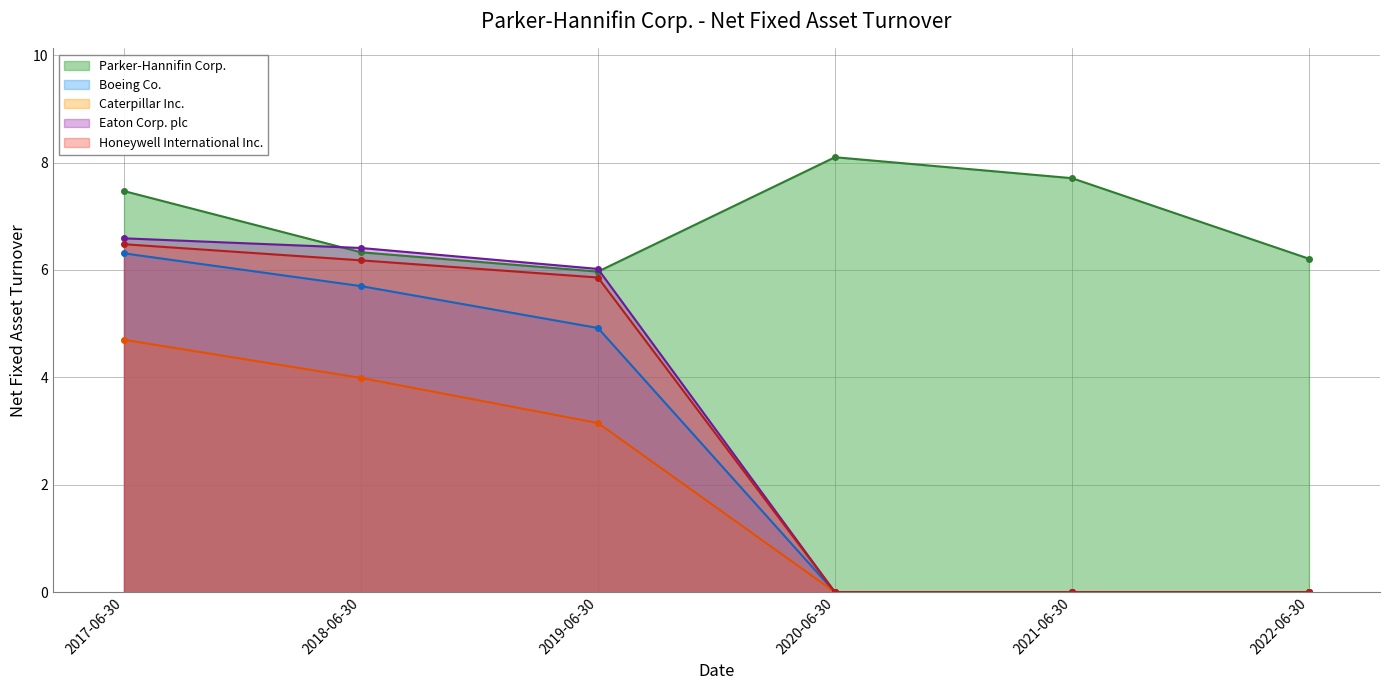

What is the spread (max minus min) of values at 2021-06-30?

7.7